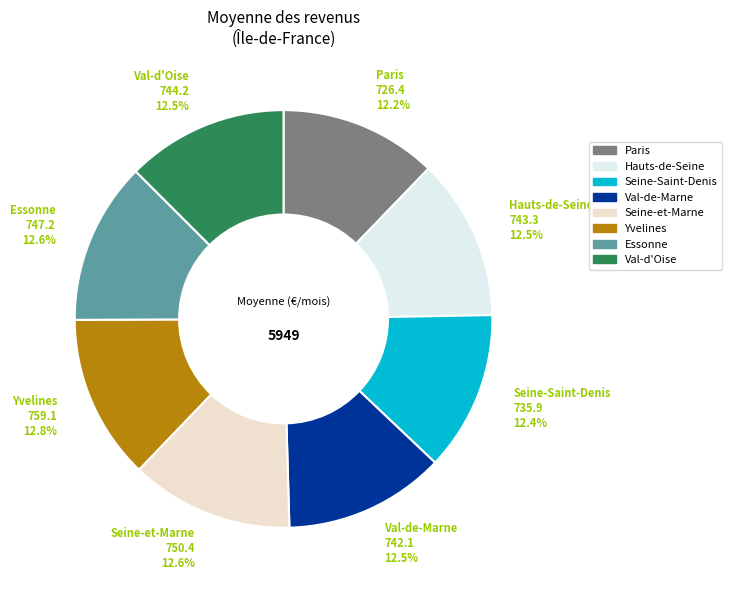

Do Paris and Essonne together represent more than half of the pie?

No